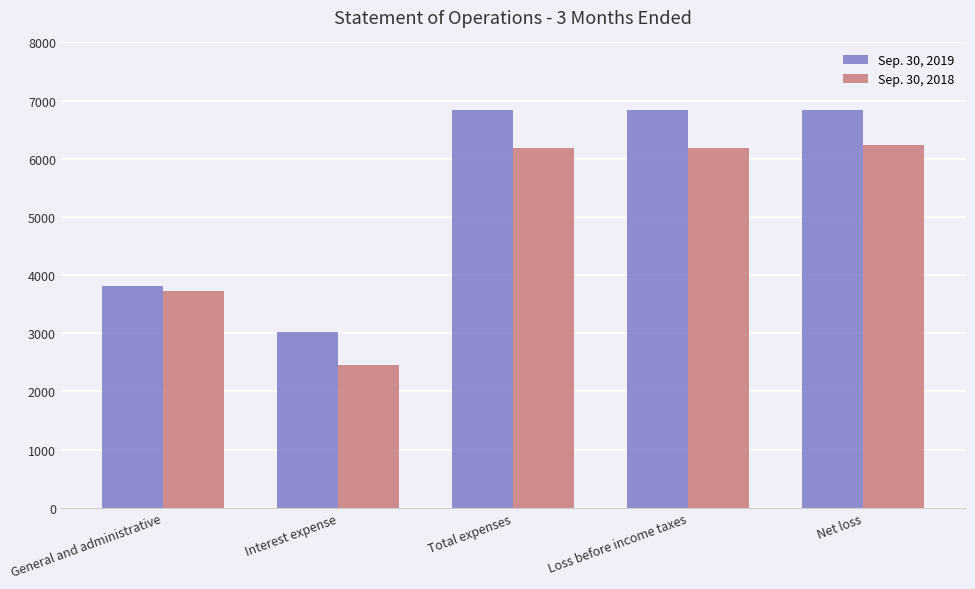

The Sep. 30, 2019 series shows 2007 at Interest expense. True or false?

False